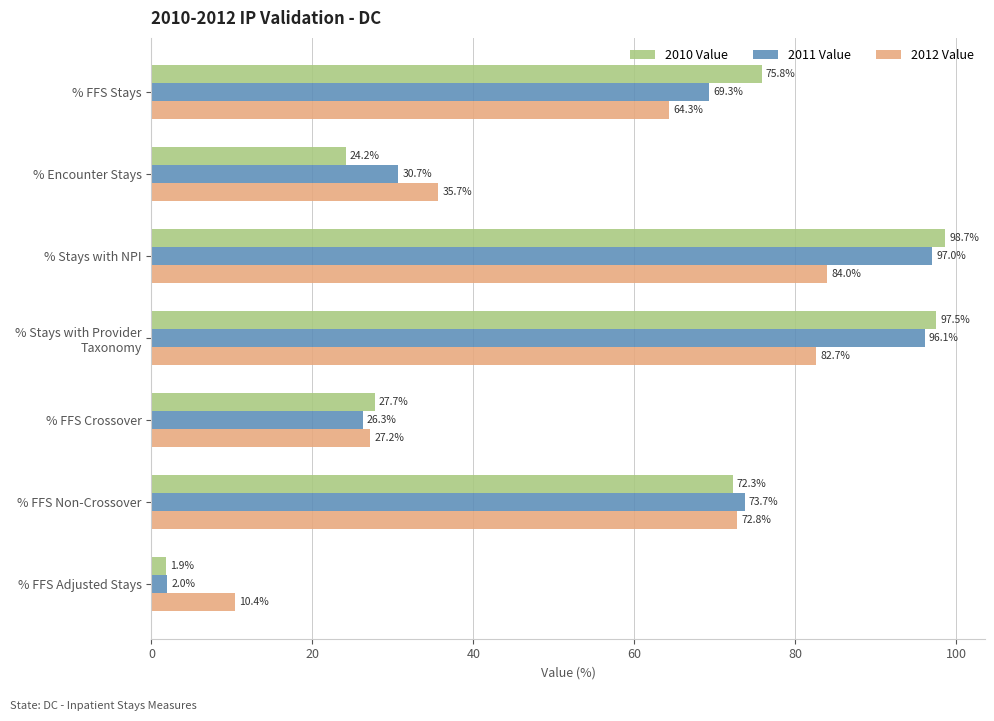

Which series has the largest range (max minus min)?

2010 Value